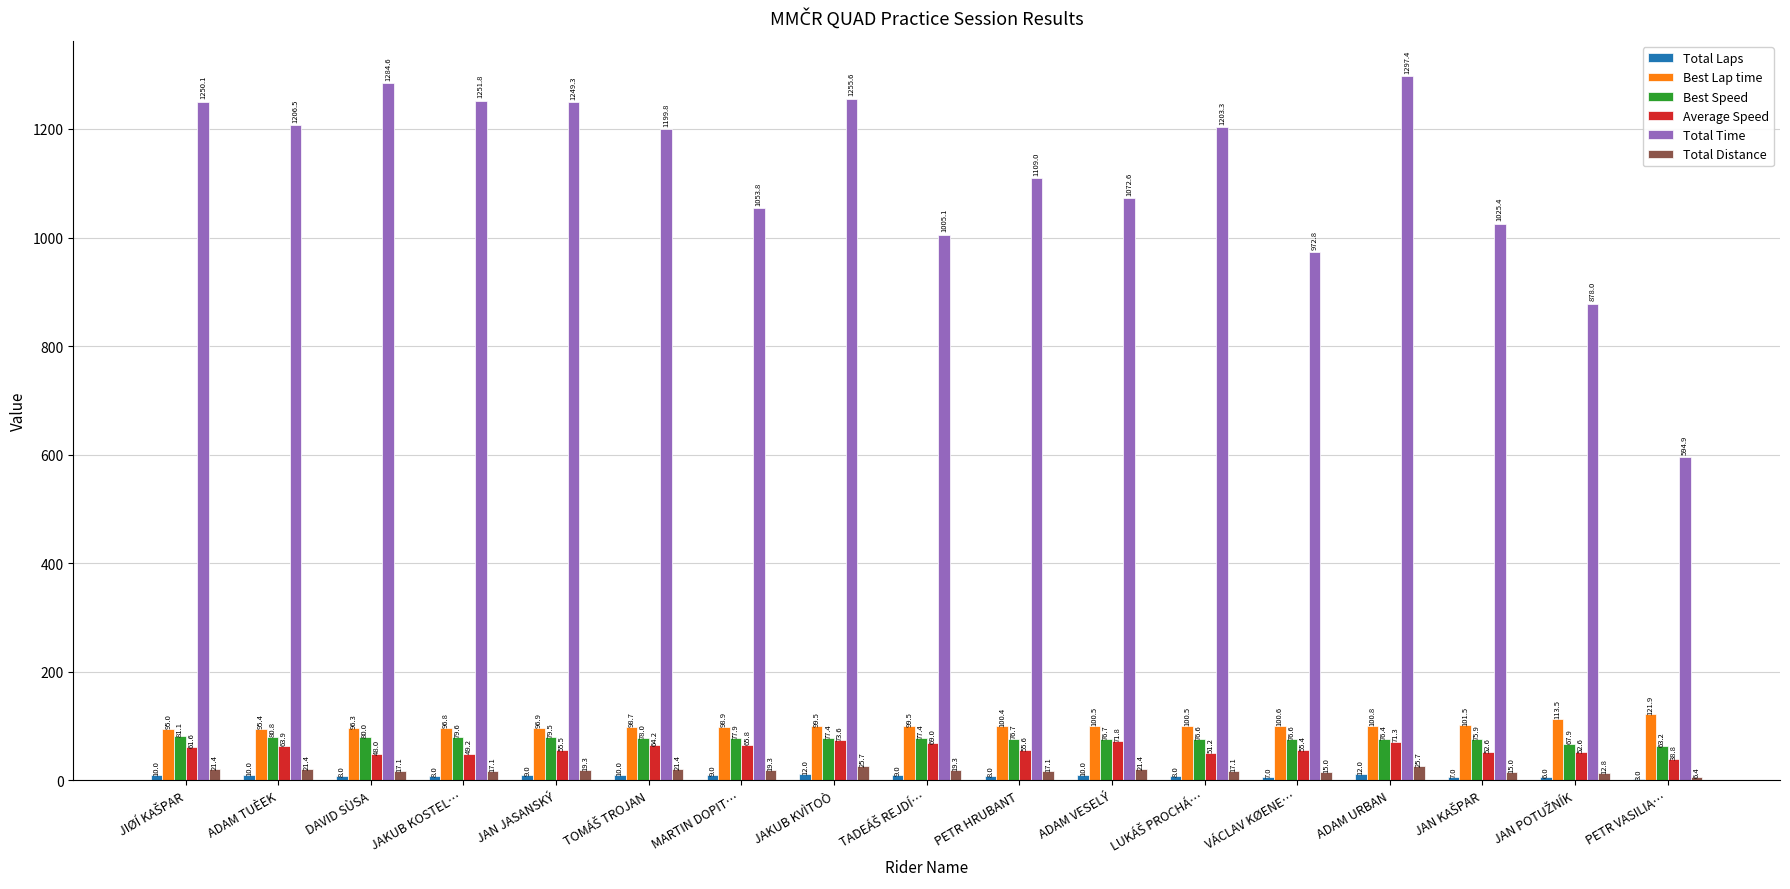

What is the sum of all Best Lap time values?

1716.7